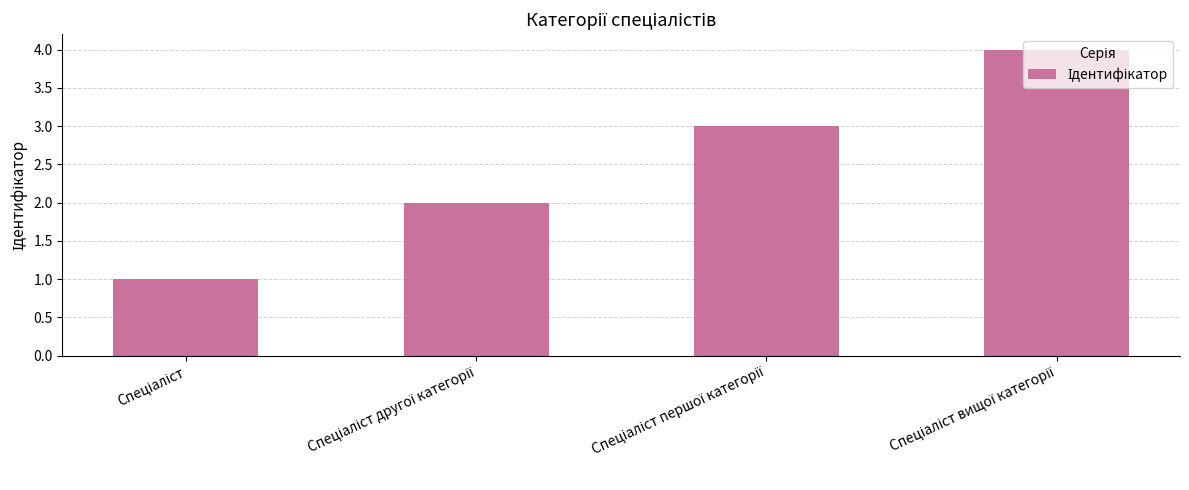

What is the difference between the maximum and minimum values?

3